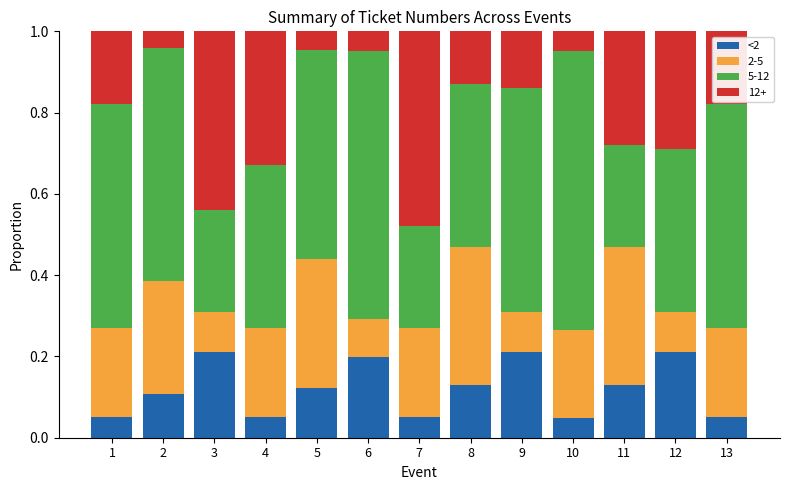

What is the total value across all series at 8?

1.0